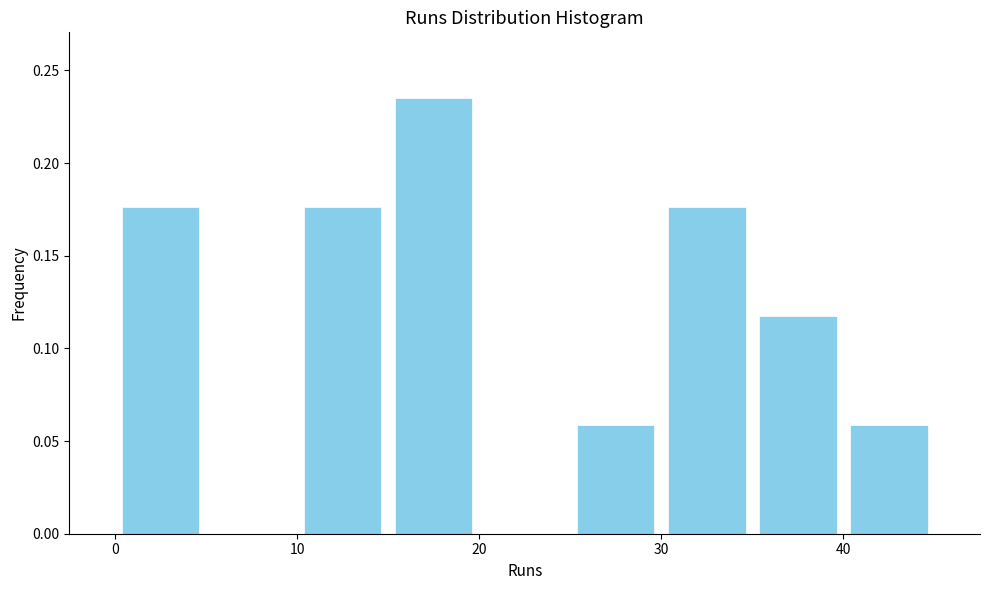

Reading left to right, transcribe this chart: for each bar, give the range it covers on the x-axis and its height. The values are not printed on the chart, so give them approximately, as read against the axis.

0 to 5: 0.175
5 to 10: 0
10 to 15: 0.175
15 to 20: 0.235
20 to 25: 0
25 to 30: 0.060
30 to 35: 0.175
35 to 40: 0.120
40 to 45: 0.060